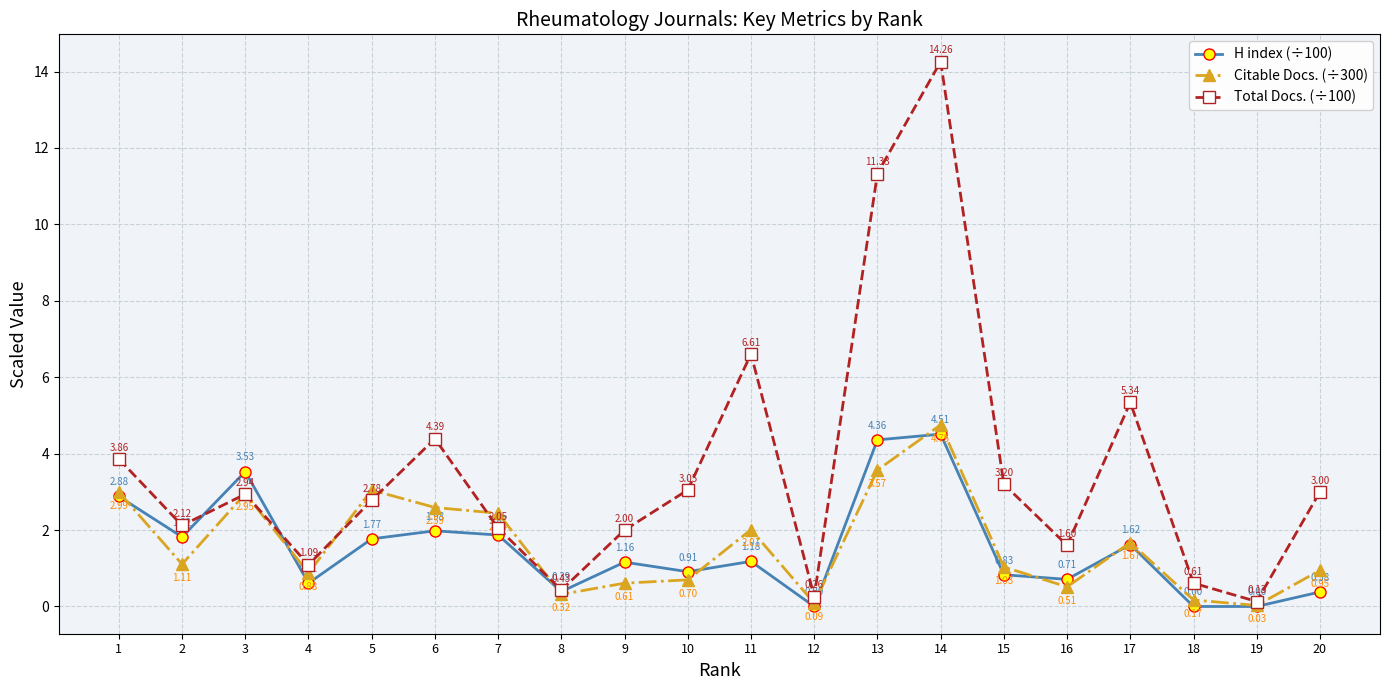

List the labels in order of Citable Docs. (÷300) value, largest first.

14, 13, 5, 1, 3, 6, 7, 11, 17, 2, 15, 20, 4, 10, 9, 16, 8, 18, 12, 19